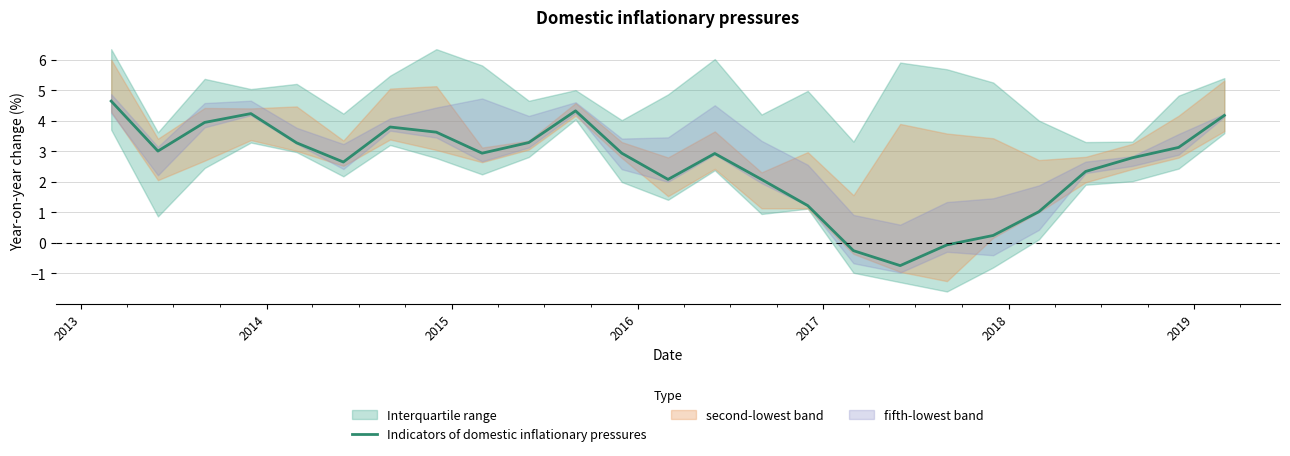

How many points are lower than both their immediate neighbors (excluding endpoints)?

5